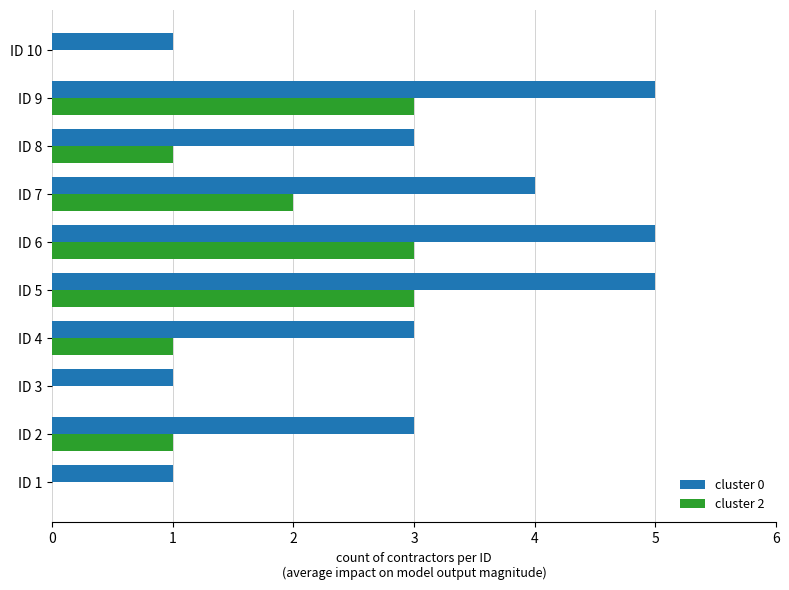

Which series has the largest total across all categories?

cluster 0